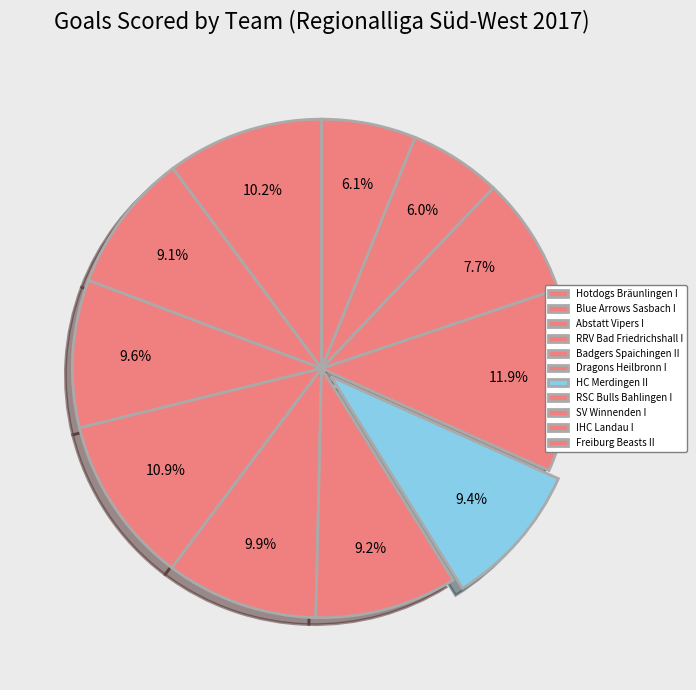

How many slices are in this pie chart?

11